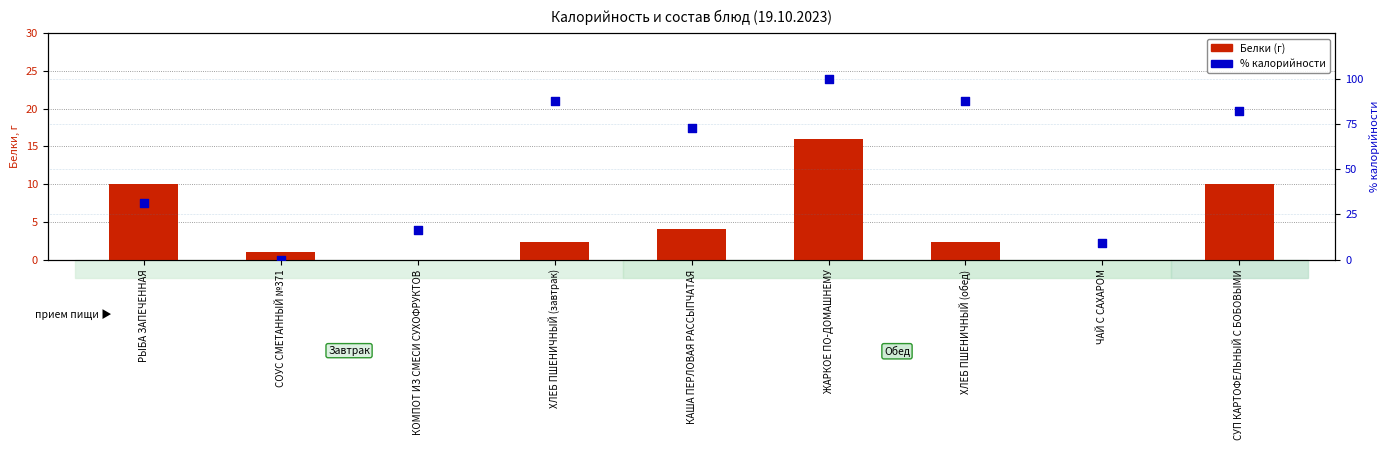

At how many categories does at least one series exceed 52?

5